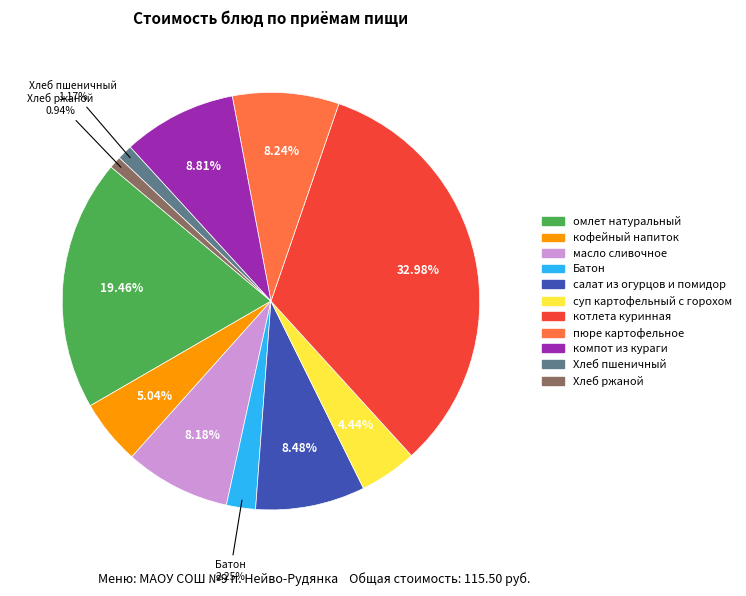

Which slice is the largest?

котлета куринная